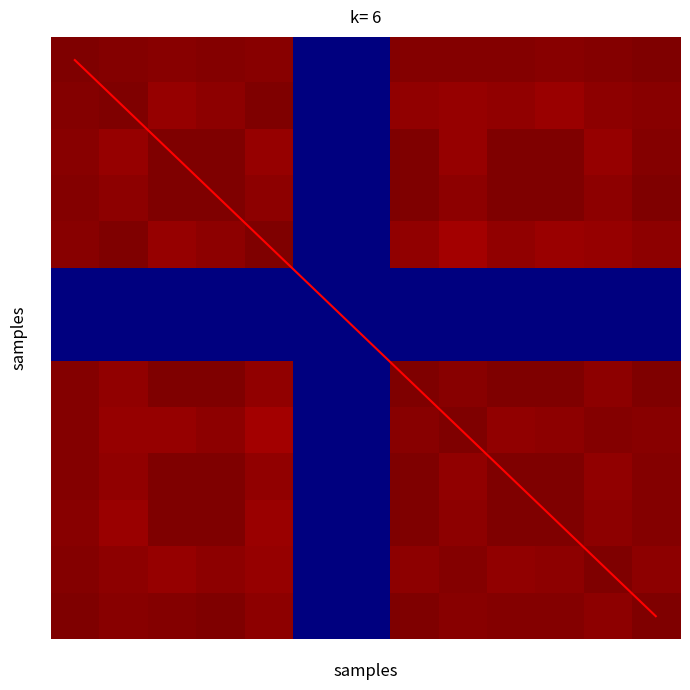

What is the total value across all series at 12?

109280.5